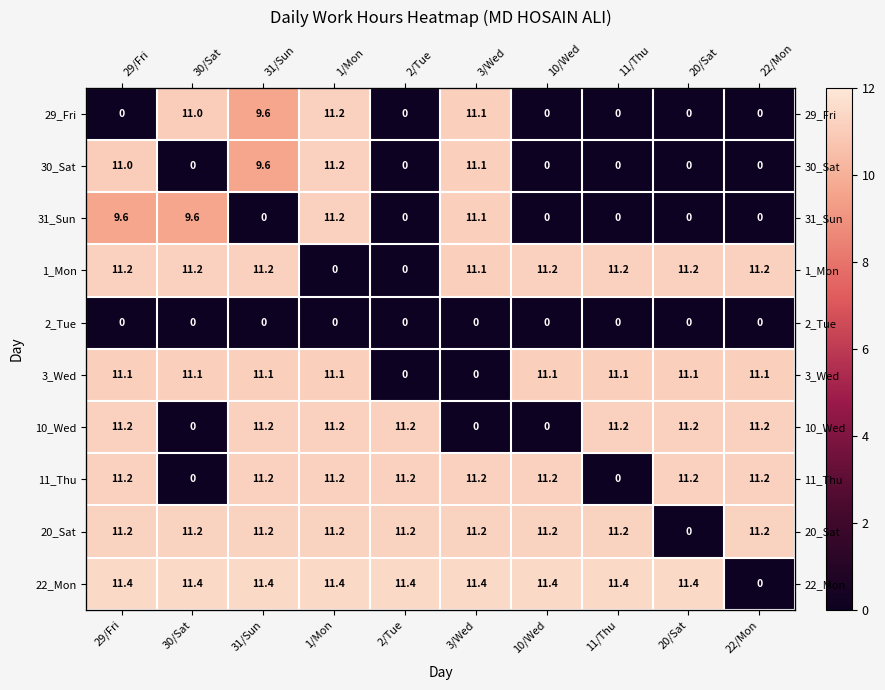

Rank the series by their maximum value, from highest to lowest.

22_Mon, 20_Sat, 11_Thu, 29_Fri, 30_Sat, 31_Sun, 1_Mon, 10_Wed, 3_Wed, 2_Tue